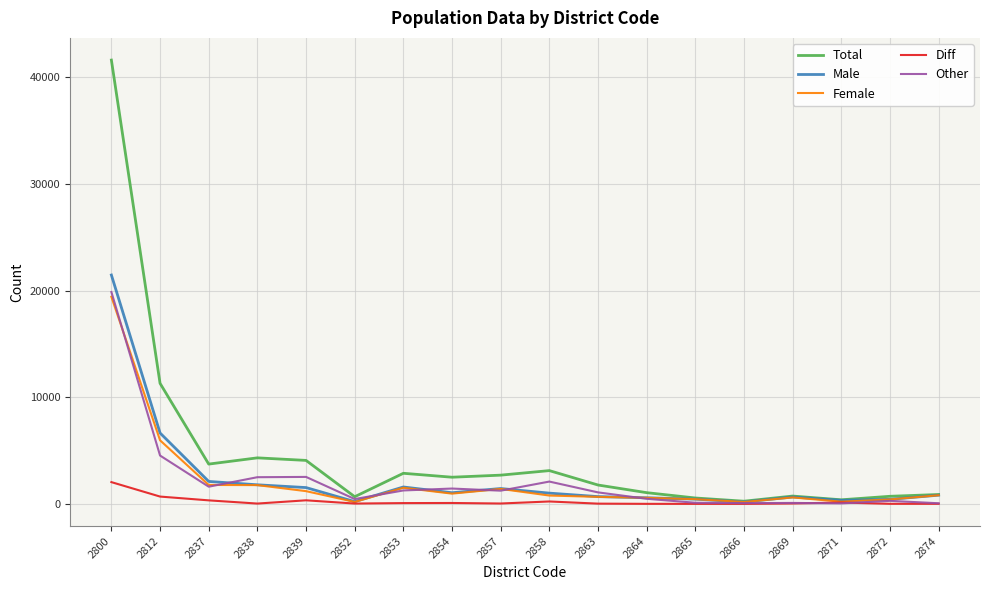

True or false: Total has more than 2 points higher than both neighbors.

True